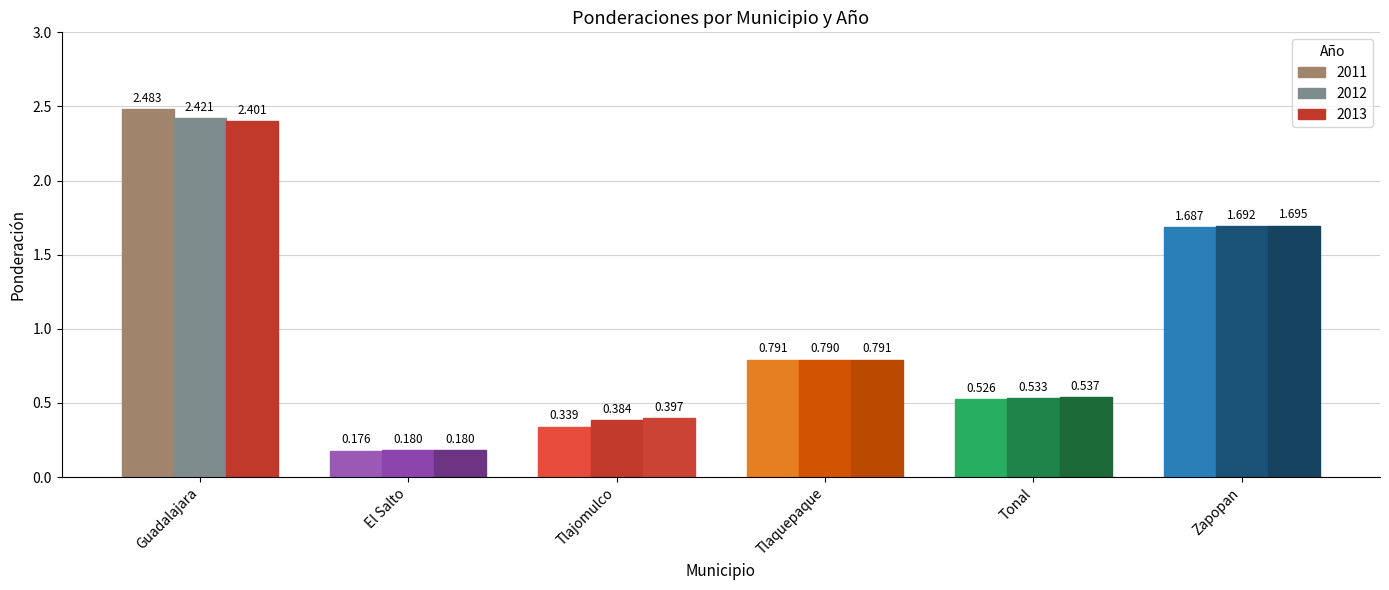

Reading left to right, what are all the values shown in this chart?

2011: Guadalajara=2.5	El Salto=0.2	Tlajomulco=0.3	Tlaquepaque=0.8	Tonal=0.5	Zapopan=1.7
2012: Guadalajara=2.4	El Salto=0.2	Tlajomulco=0.4	Tlaquepaque=0.8	Tonal=0.5	Zapopan=1.7
2013: Guadalajara=2.4	El Salto=0.2	Tlajomulco=0.4	Tlaquepaque=0.8	Tonal=0.5	Zapopan=1.7